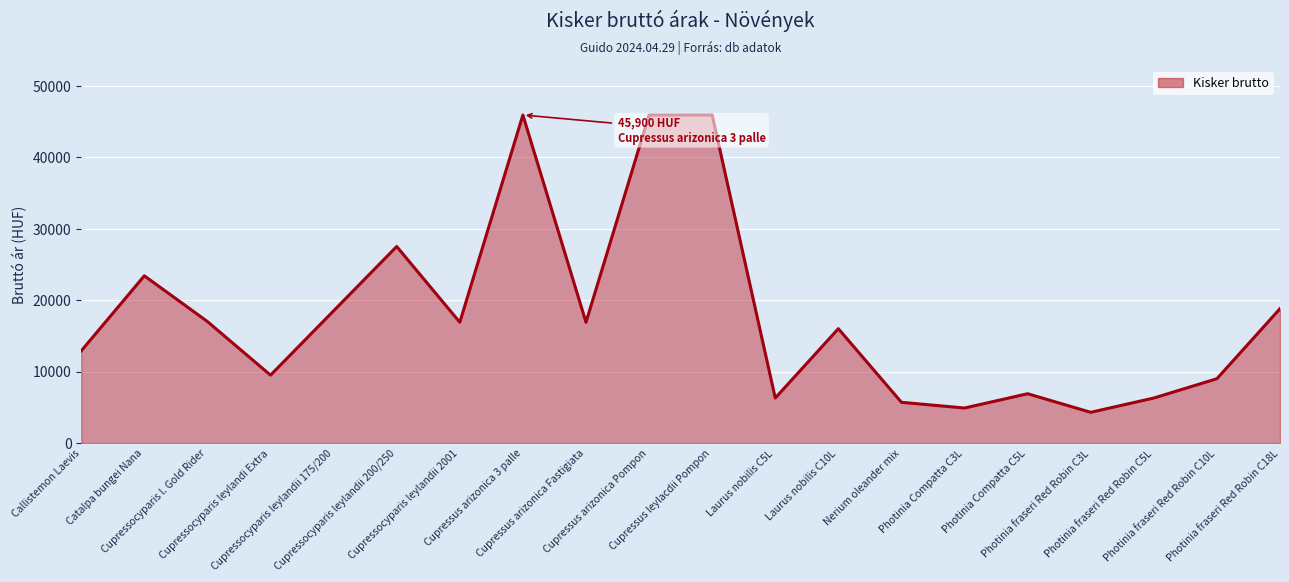

What is the change in value from Cupressus arizonica Pompon to Laurus nobilis C5L?

-39600